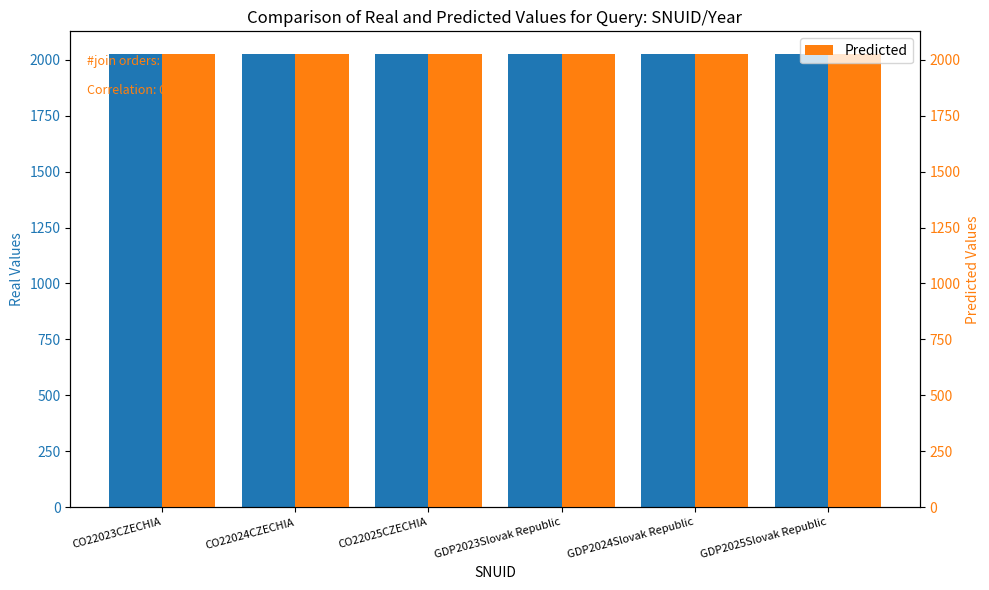

Where is Real Values nearest to the value 2024?

CO22024CZECHIA